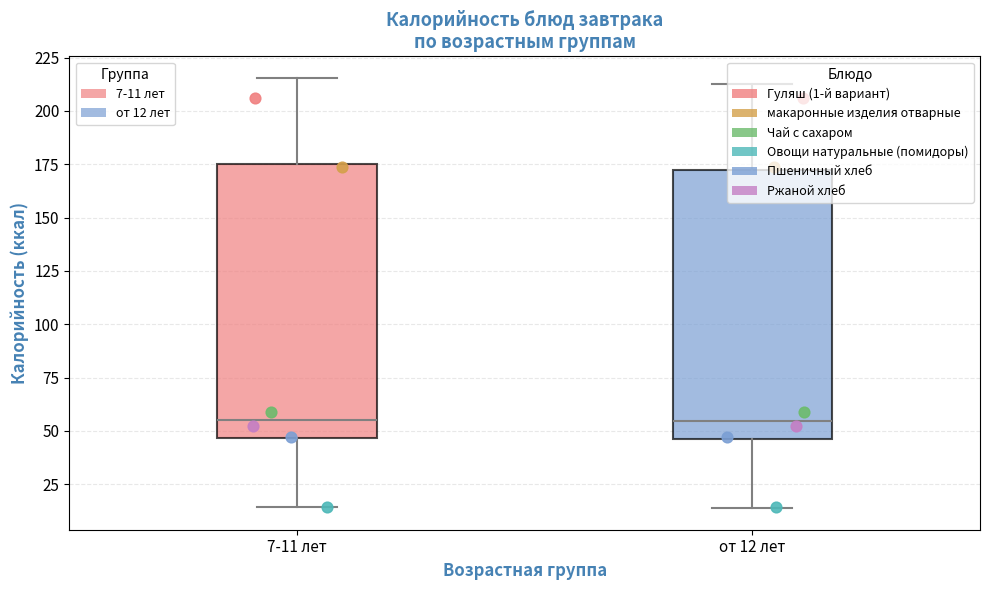

Reading left to right, transcribe this box plot: for each box, give where its median line is, the range the box spans, and where its two whiskers end, as read against the y-axis. The values are not printed on the chart, so give them approximately, as read against the axis.

7-11 лет: median 55, box 45 to 175, whiskers 15 to 215
от 12 лет: median 55, box 45 to 170, whiskers 15 to 215